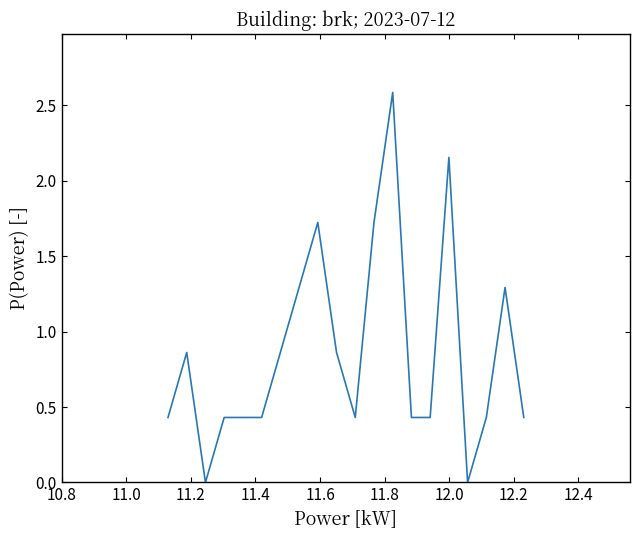

How many distinct data groups are displayed?

1